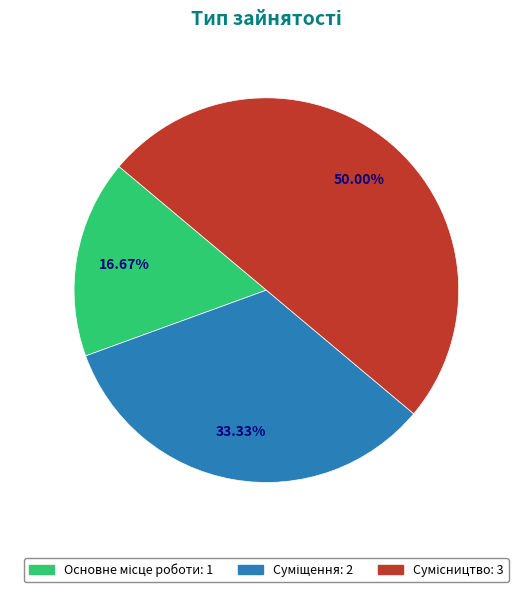

Which has a higher value, Суміщення or Сумісництво?

Сумісництво